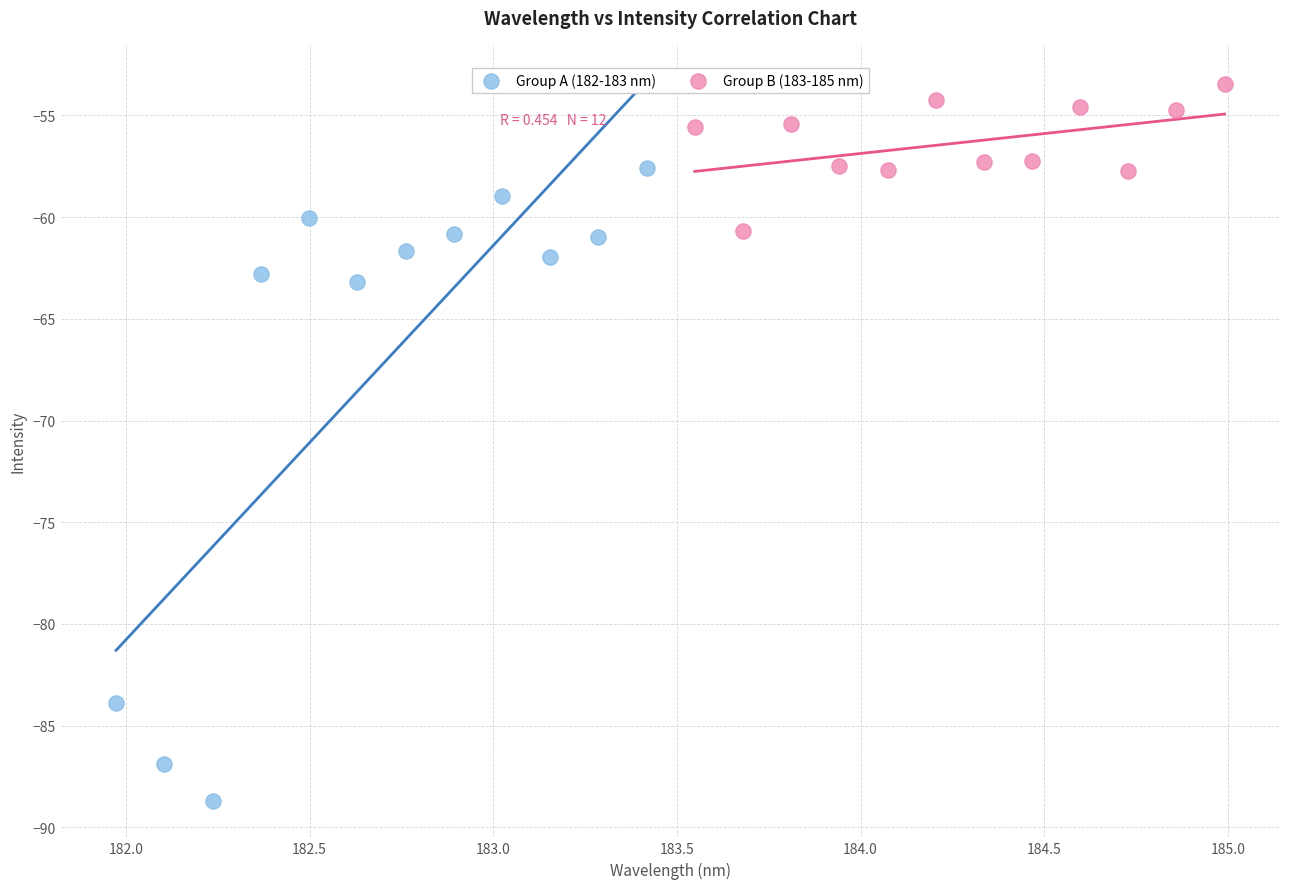

Which series has the widest spread of Y values?

Group A (182-183 nm)